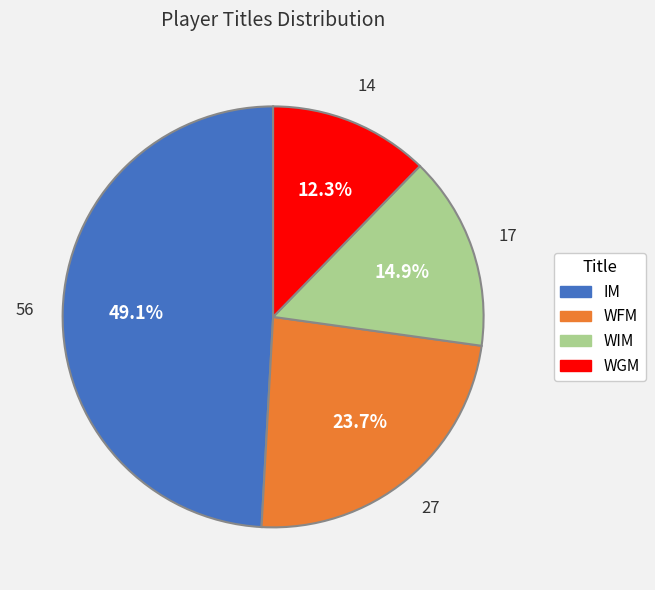

Which has a higher value, WIM or WFM?

WFM